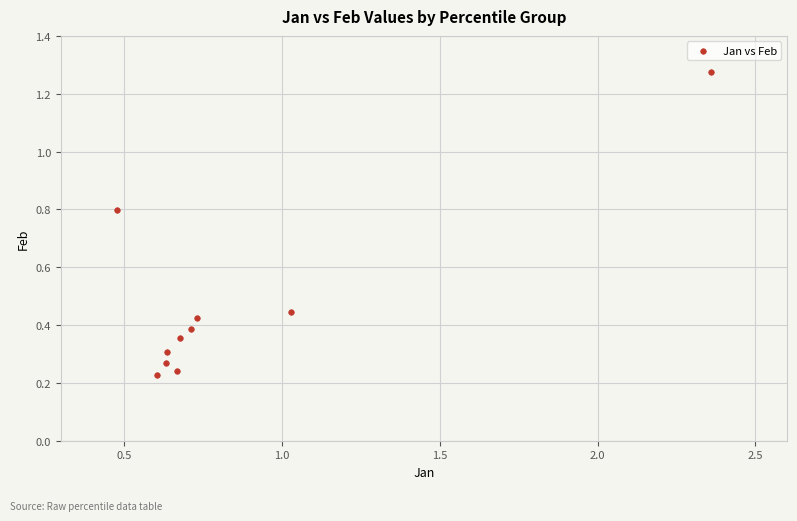

What is the average X value?

0.9